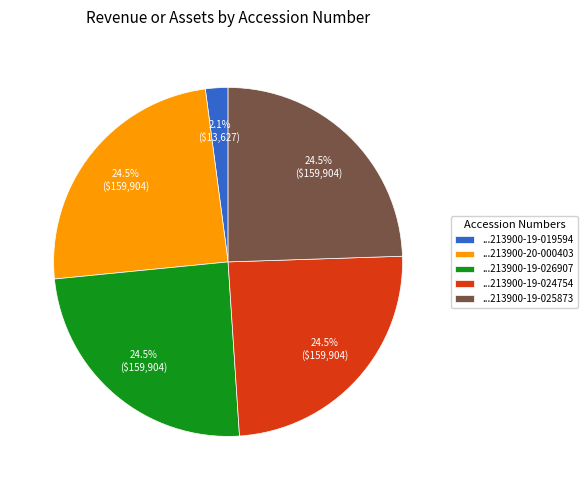

What is the ratio of the value at ...213900-19-026907 to the value at ...213900-19-024754?

1.0